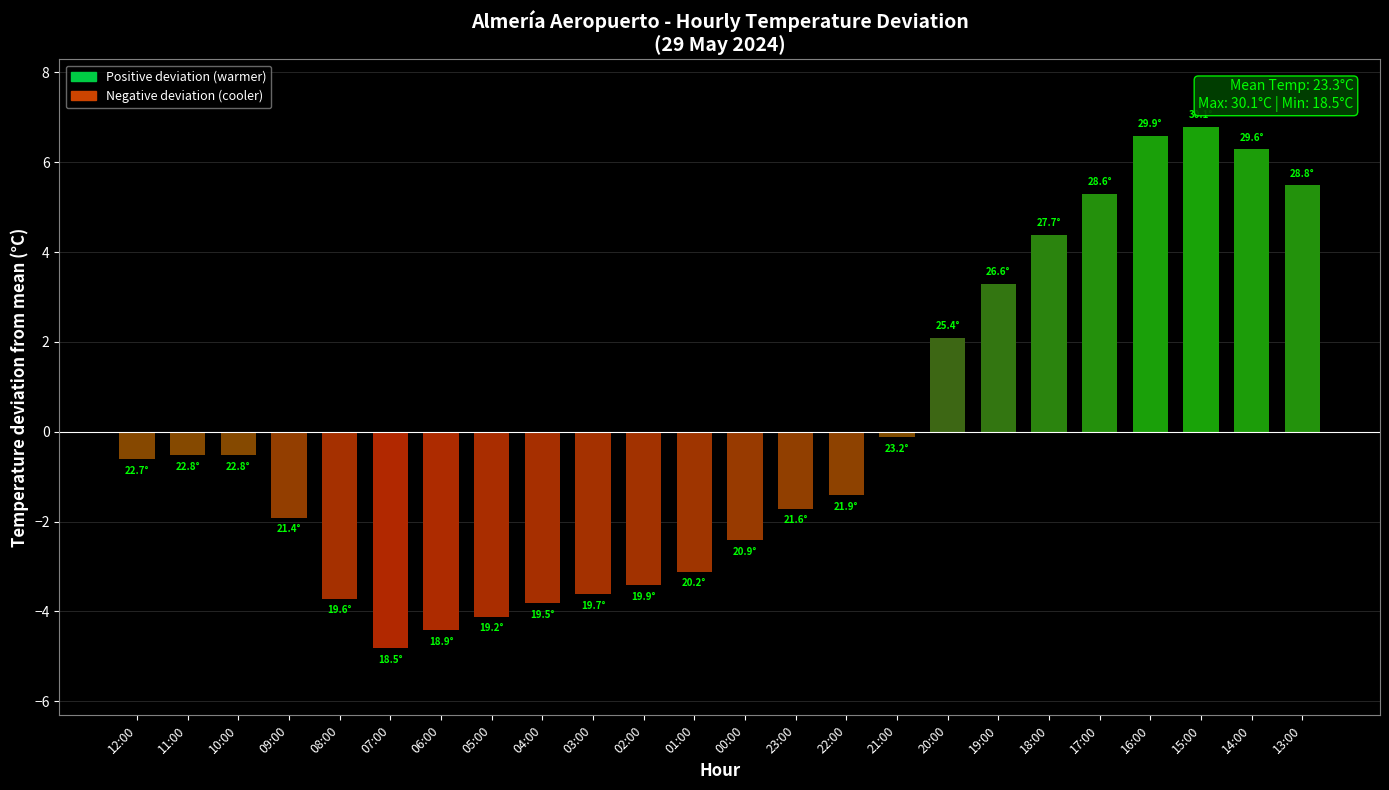

Reading right to left, what are all the values shown in this chart?

13:00=5.5	14:00=6.3	15:00=6.8	16:00=6.6	17:00=5.3	18:00=4.4	19:00=3.3	20:00=2.1	21:00=-0.1	22:00=-1.4	23:00=-1.7	00:00=-2.4	01:00=-3.1	02:00=-3.4	03:00=-3.6	04:00=-3.8	05:00=-4.1	06:00=-4.4	07:00=-4.8	08:00=-3.7	09:00=-1.9	10:00=-0.5	11:00=-0.5	12:00=-0.6